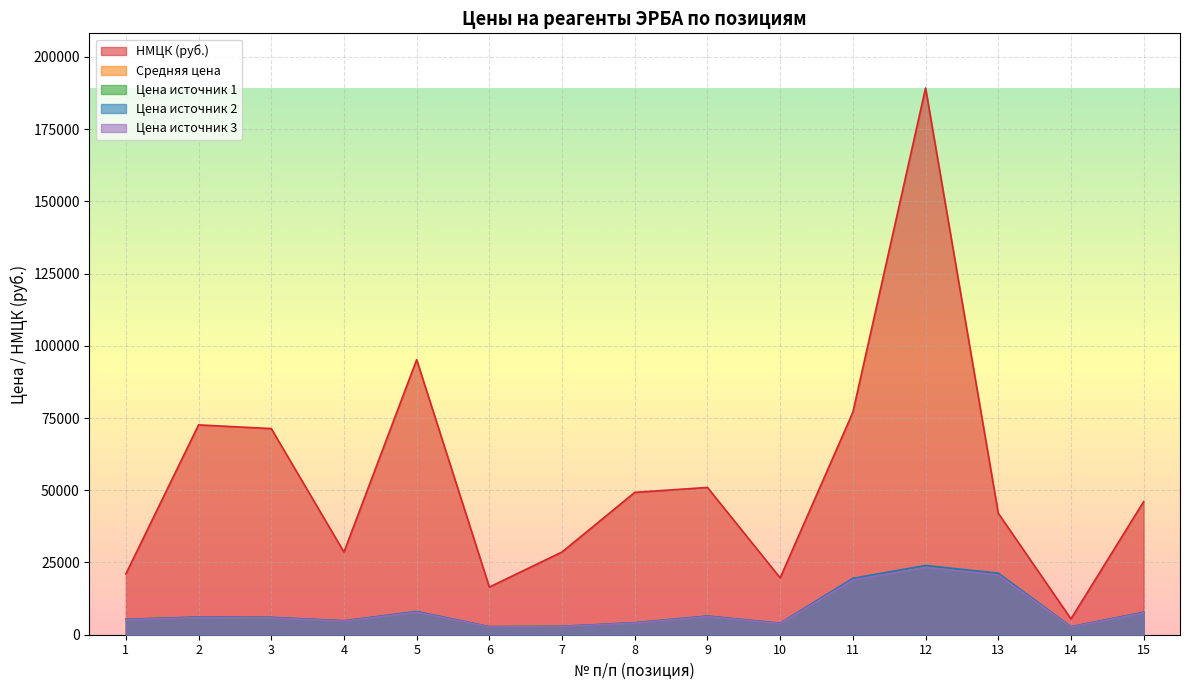

What is the sum of all Цена источник 3 values?

122285.4